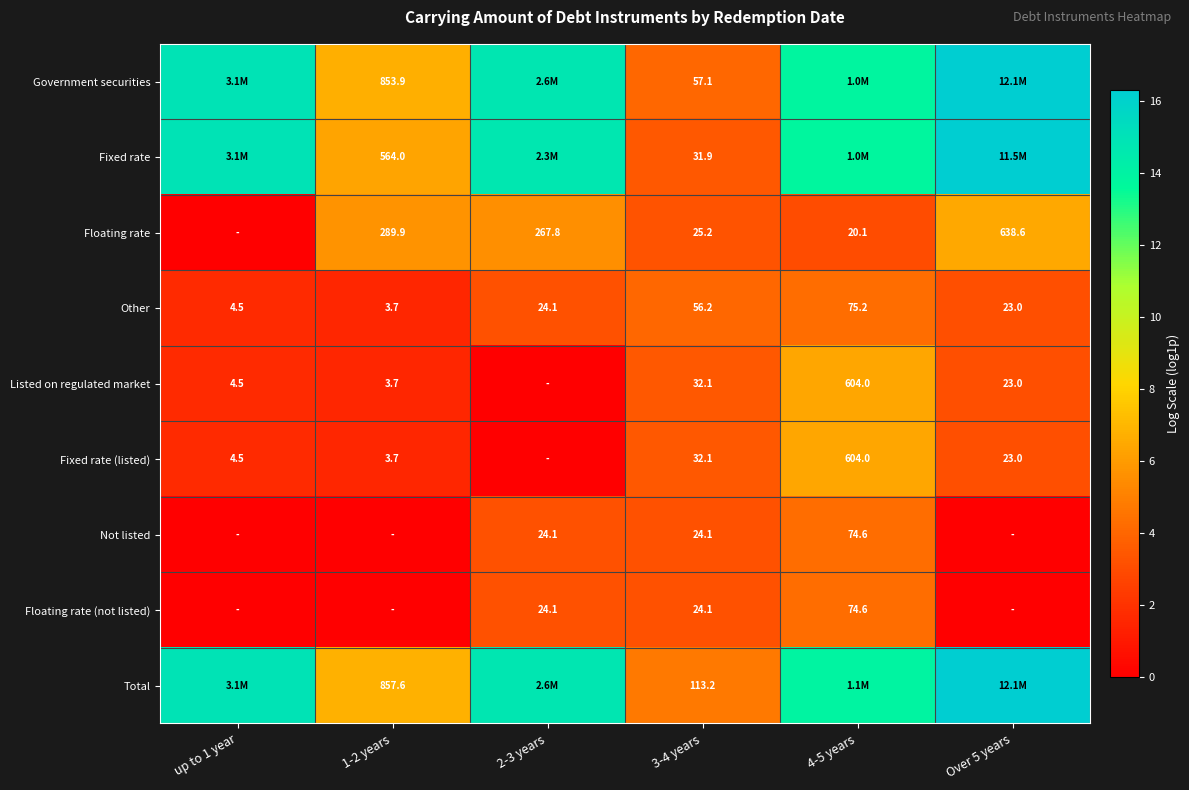

Which has a higher value, Over 5 years or 1-2 years?

Over 5 years